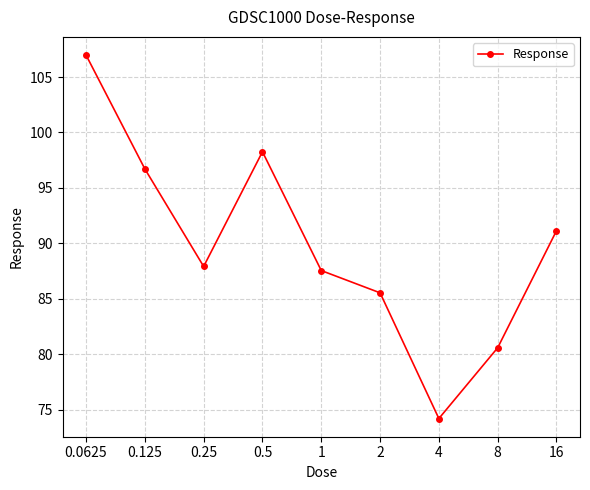

Reading left to right, what are all the values shown in this chart?

107.0	96.7	87.9	98.3	87.6	85.6	74.2	80.6	91.1